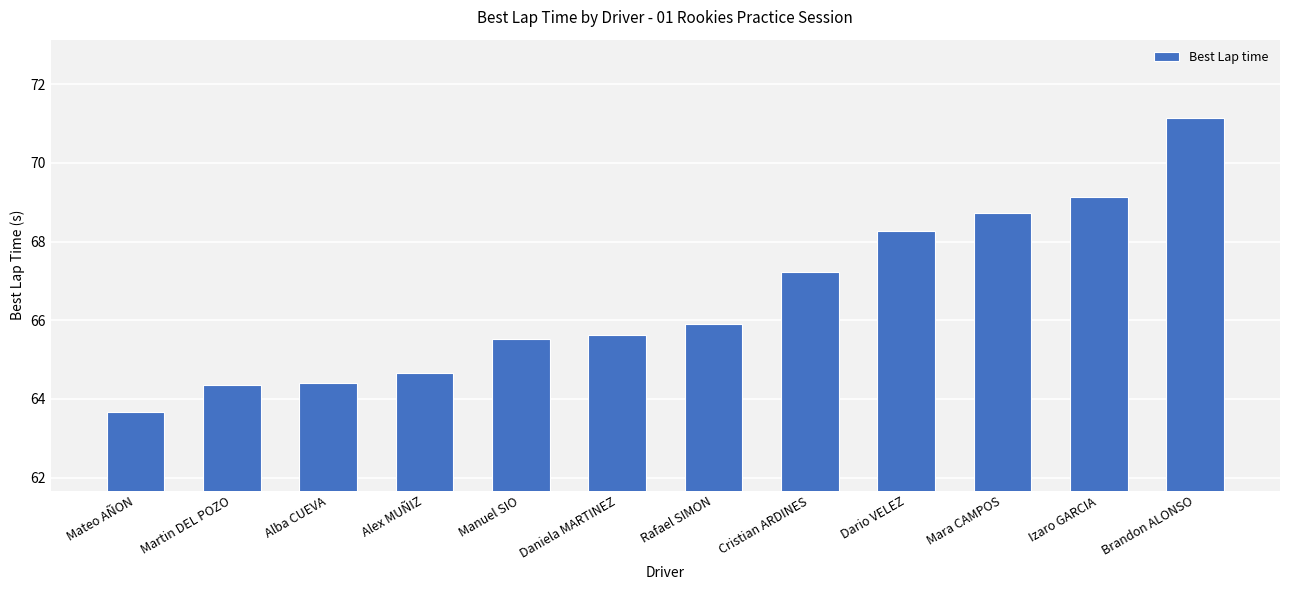

Approximately how many times larger is the value at Cristian ARDINES compared to Martin DEL POZO?

1.0